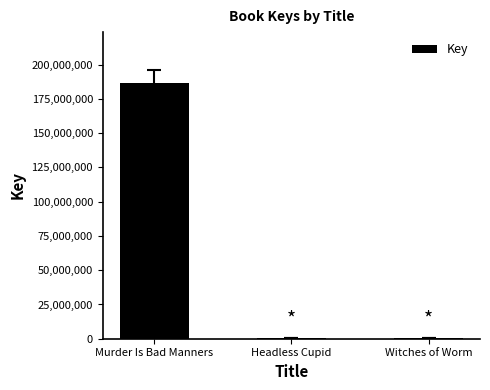

Where is the data nearest to the value 93410662?

Witches of Worm